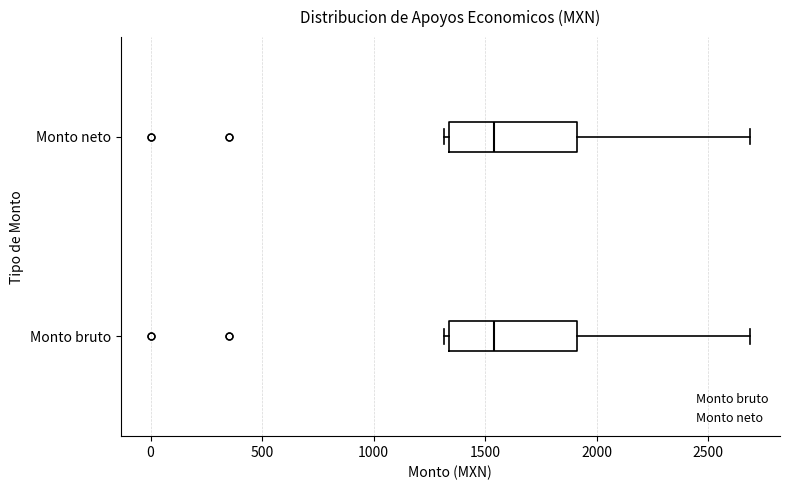

Reading bottom to top, transcribe this box plot: for each box, give where its median line is, the range the box spans, and where its two whiskers end, as read against the x-axis. The values are not printed on the chart, so give them approximately, as read against the axis.

Monto bruto: median 1550, box 1350 to 1900, whiskers 1300 to 2700
Monto neto: median 1550, box 1350 to 1900, whiskers 1300 to 2700